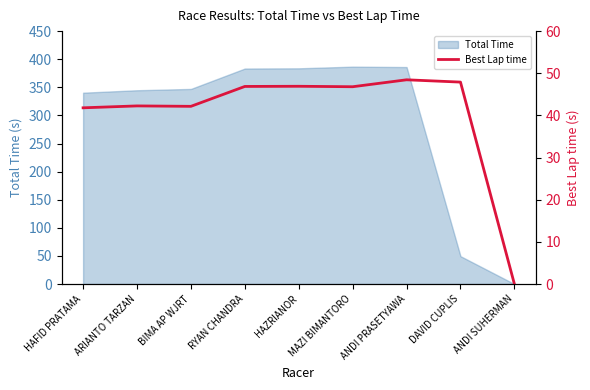

Is it true that Total Time equals 383.8 at HAZRIANOR?

True